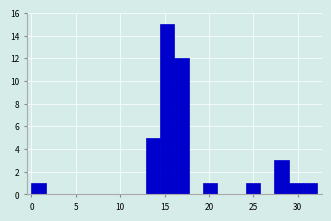

Around what value on the x-axis is the tallest bar? Give the approximate position of its centre, as read against the axis.

15.5